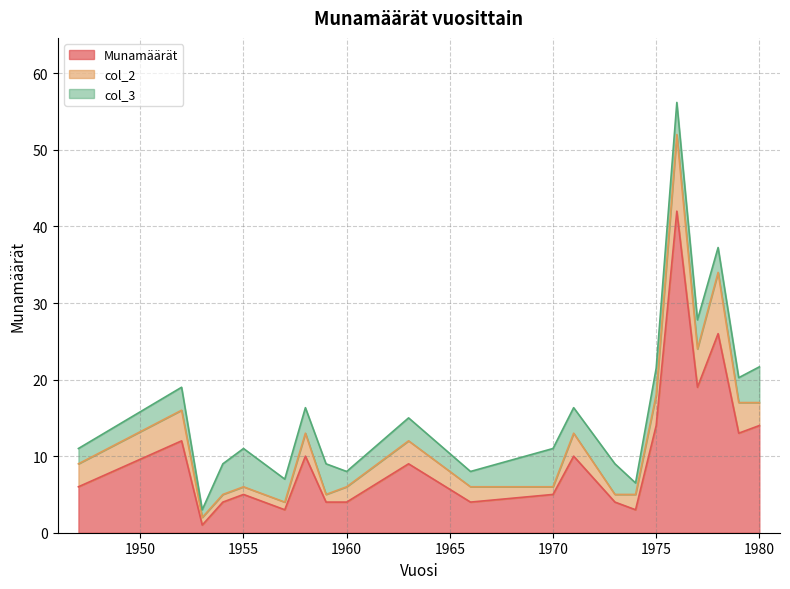

What is the maximum value for Munamäärät?

42.0